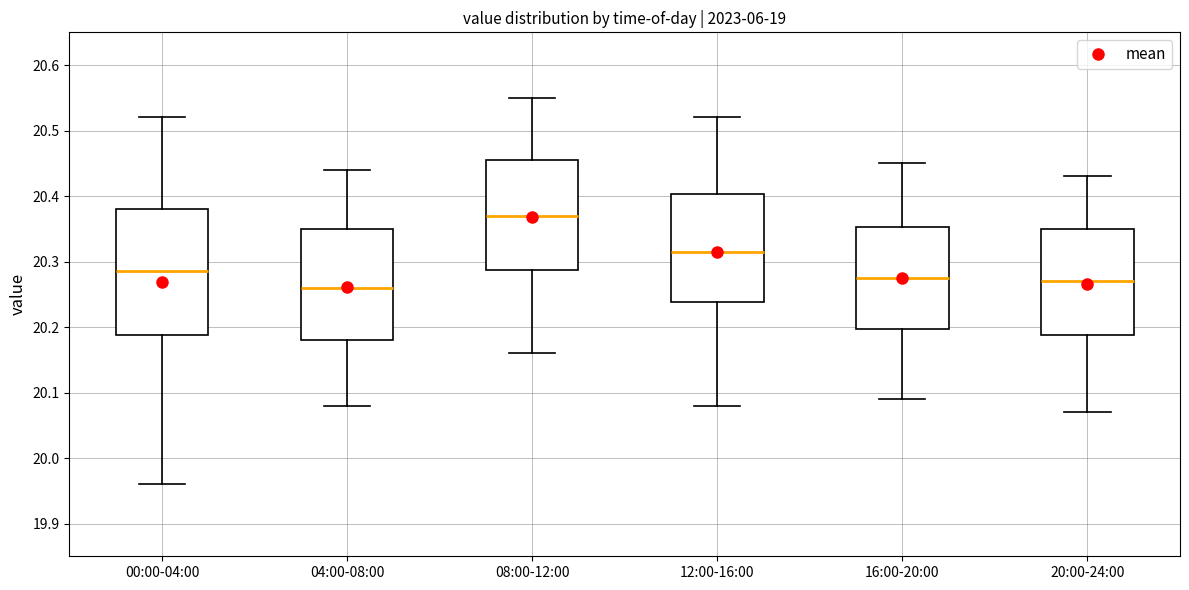

Reading left to right, read every box against the y-axis: the position of its median line, the range the box covers, and the ends of its whiskers. The values are not printed on the chart, so give them approximately, as read against the axis.

00:00-04:00: median 20.29, box 20.19 to 20.38, whiskers 19.96 to 20.52
04:00-08:00: median 20.26, box 20.18 to 20.35, whiskers 20.08 to 20.44
08:00-12:00: median 20.37, box 20.29 to 20.46, whiskers 20.16 to 20.55
12:00-16:00: median 20.32, box 20.24 to 20.40, whiskers 20.08 to 20.52
16:00-20:00: median 20.28, box 20.20 to 20.35, whiskers 20.09 to 20.45
20:00-24:00: median 20.27, box 20.19 to 20.35, whiskers 20.07 to 20.43